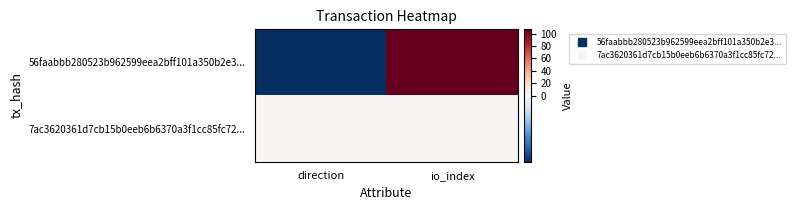

At direction, list the series in order from smallest to largest.

56faabbb280523b962599eea2bff101a350b2e3..., 7ac3620361d7cb15b0eeb6b6370a3f1cc85fc72...